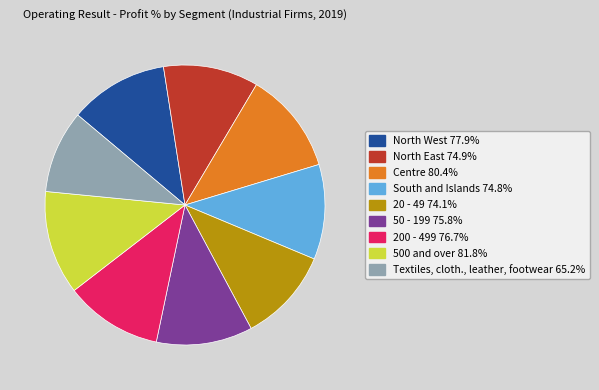

Which slice is the smallest?

Textiles, cloth., leather, footwear